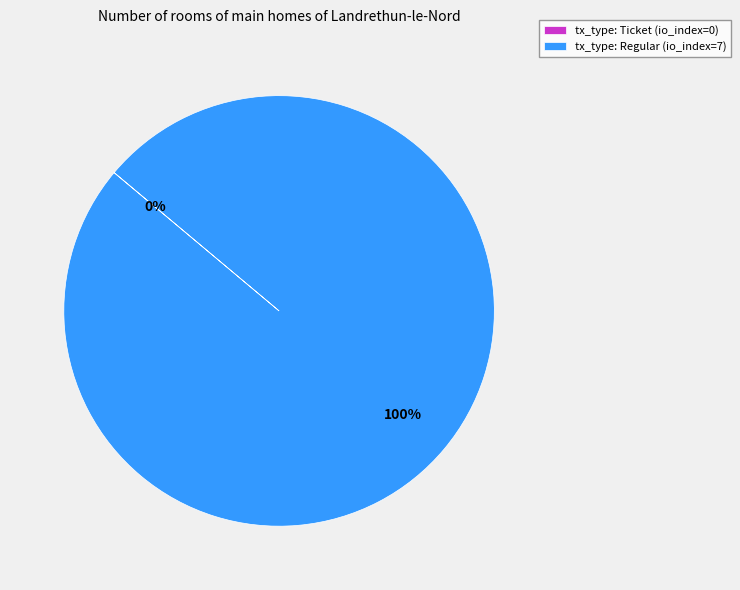

To the nearest percent, what percentage of the pie is tx_type: Regular (io_index=7)?

100%